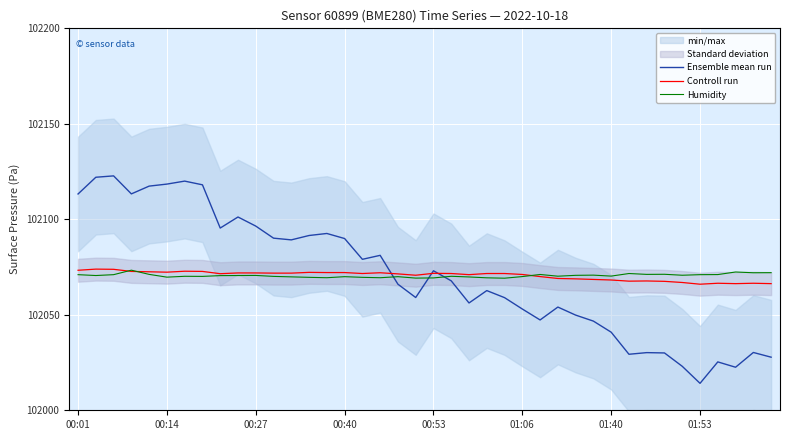

What value does the Humidity series have at 22?

102069.8